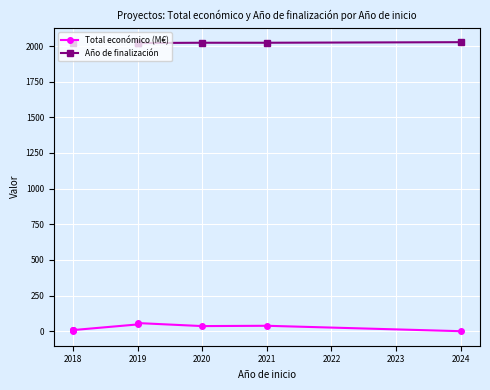

Between 2018 and 2024, which series saw the biggest shift?

Total económico (M€)